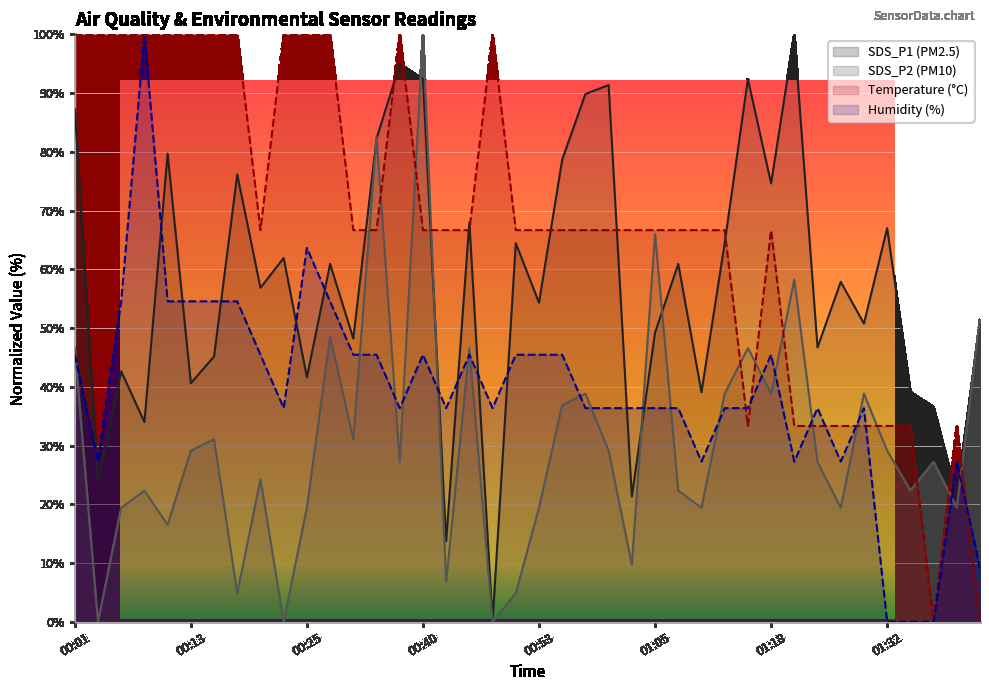

The value of Temp at 00:25 is 100.0. True or false?

True